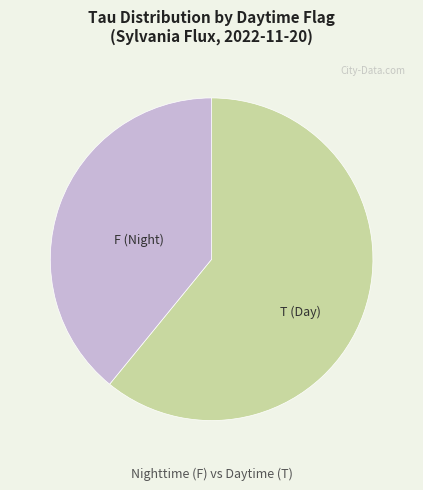

Is there a majority slice in this chart?

Yes